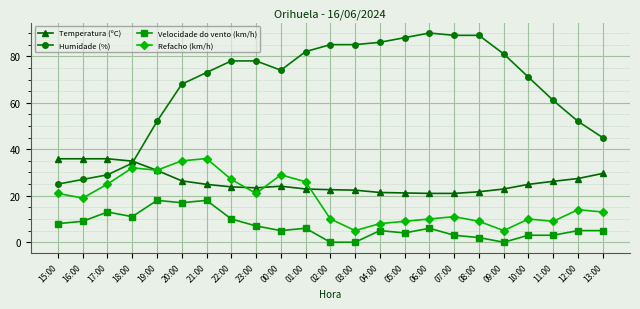

What is the label of the 23rd point from the left?

13:00